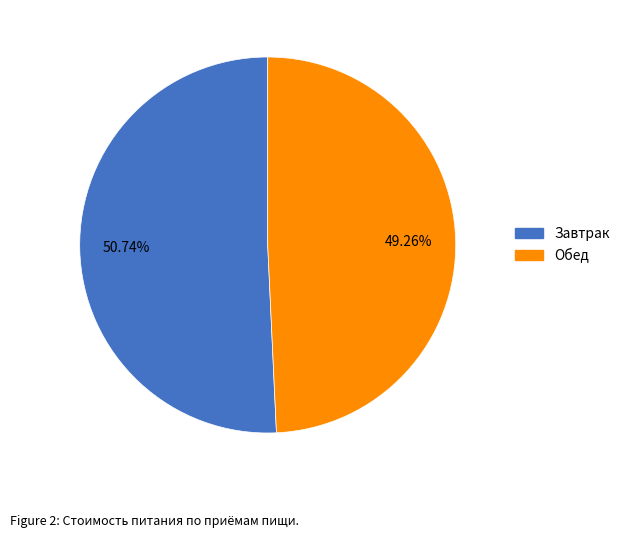

To the nearest percent, what portion does Завтрак represent?

51%